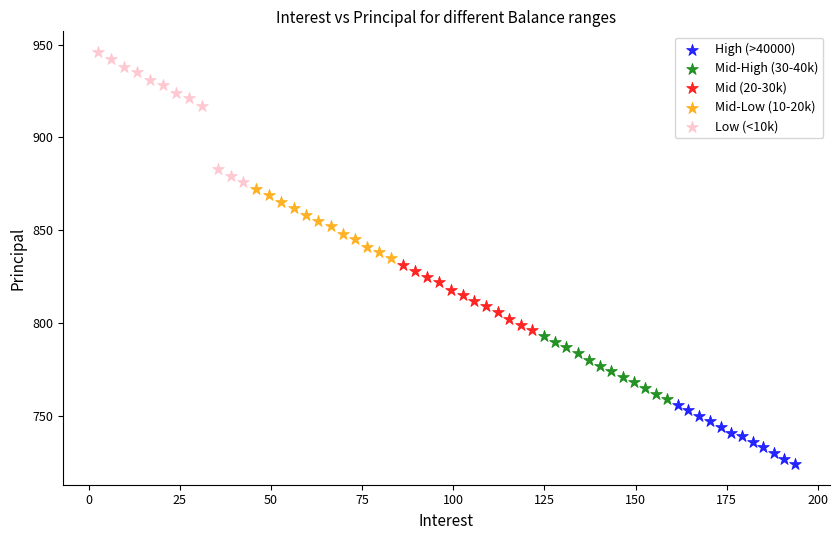

Which series contains the lowest Y value?

High (>40000)